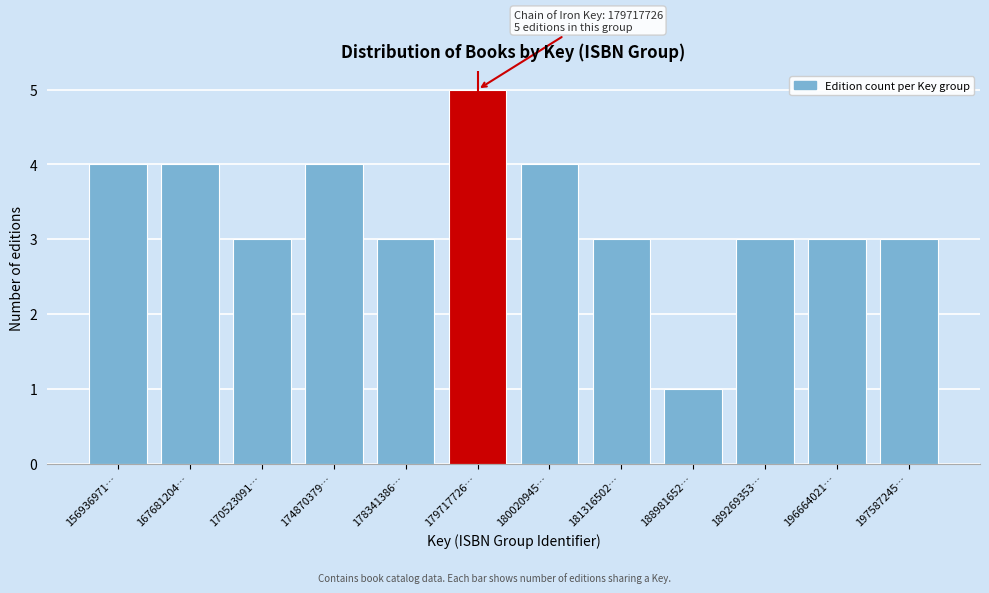

Reading left to right, list all the values displayed in this chart.

156936971…=4	167681204…=4	170523091…=3	174870379…=4	178341386…=3	179717726…=5	180020945…=4	181316502…=3	188981652…=1	189269353…=3	196664021…=3	197587245…=3